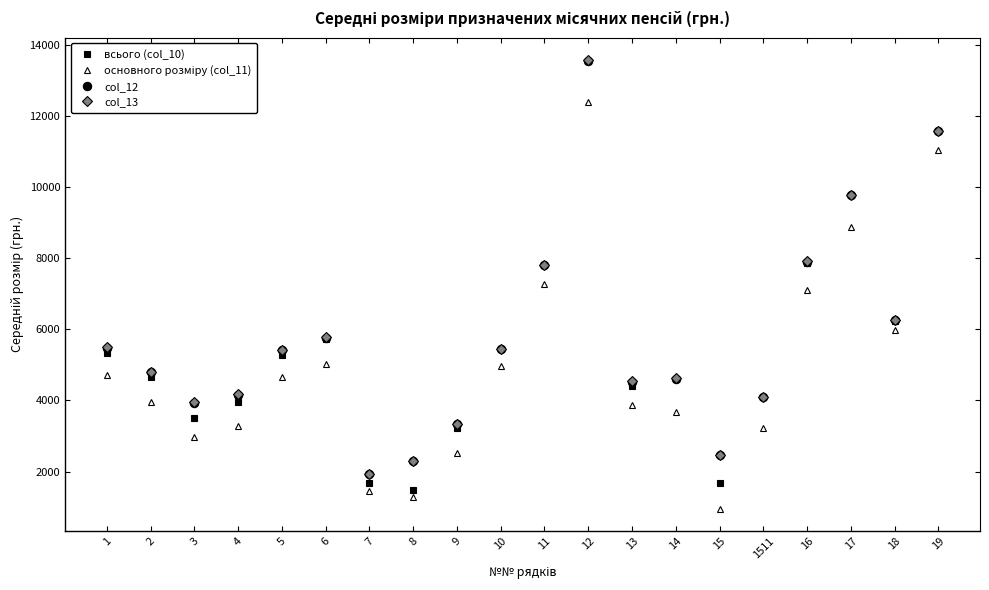

Is the value of col_12 at 4 greater than the value of col_13 at 18?

No